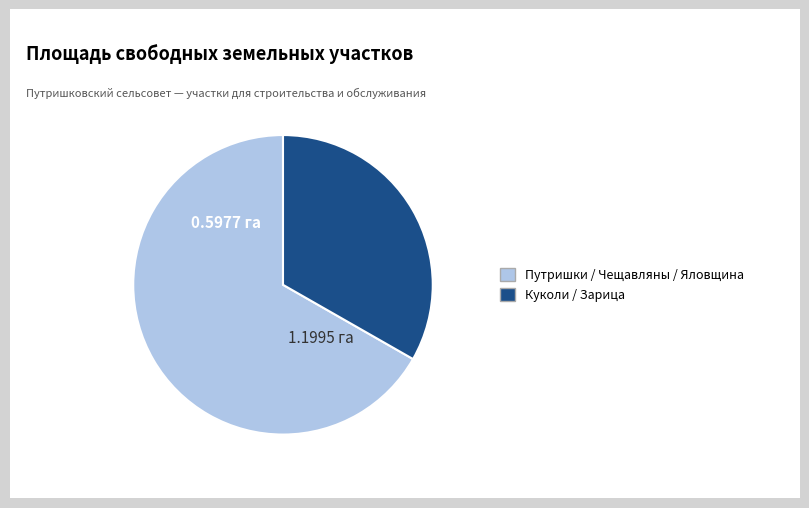

Does Путришки / Чещавляны / Яловщина account for over 50% of the chart?

Yes